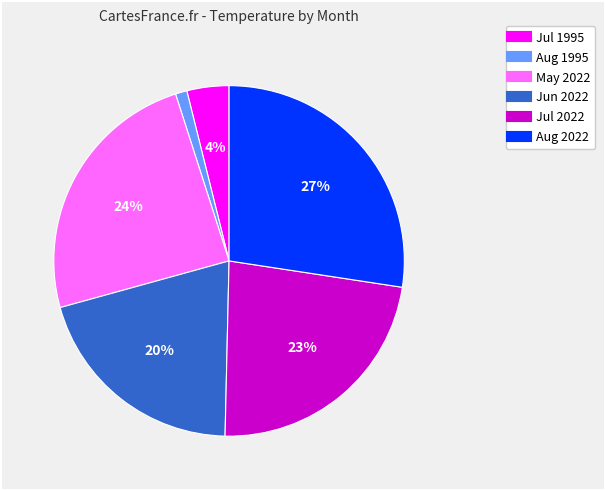

To the nearest percent, what is the average slice percentage?

17%